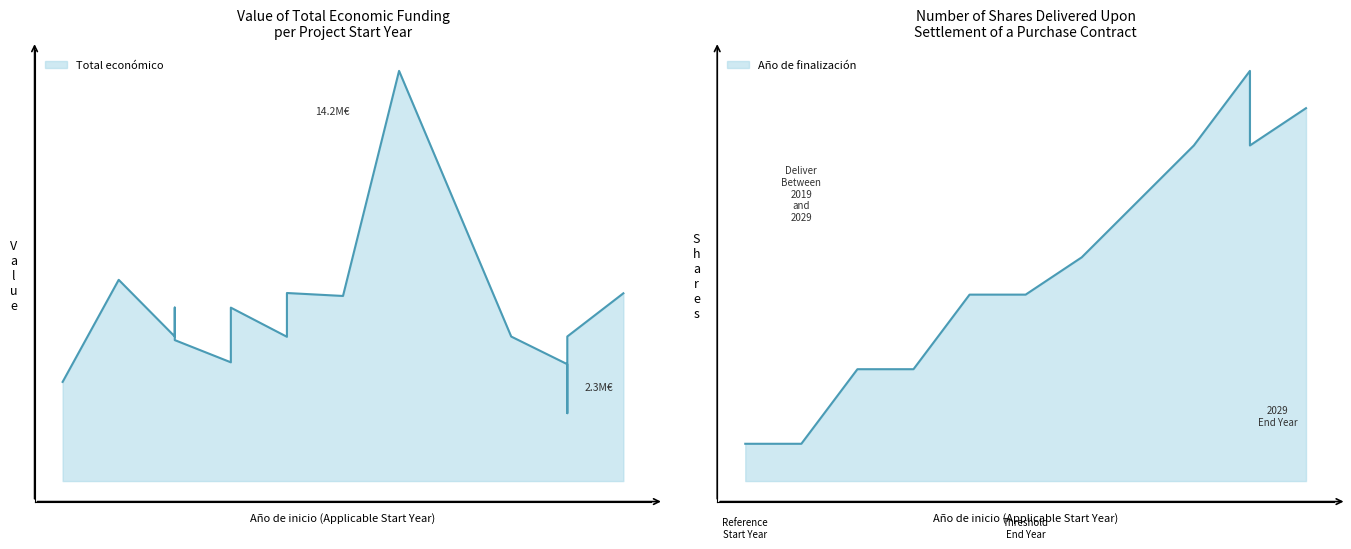

What is the total value across all series at 2024?

4043839